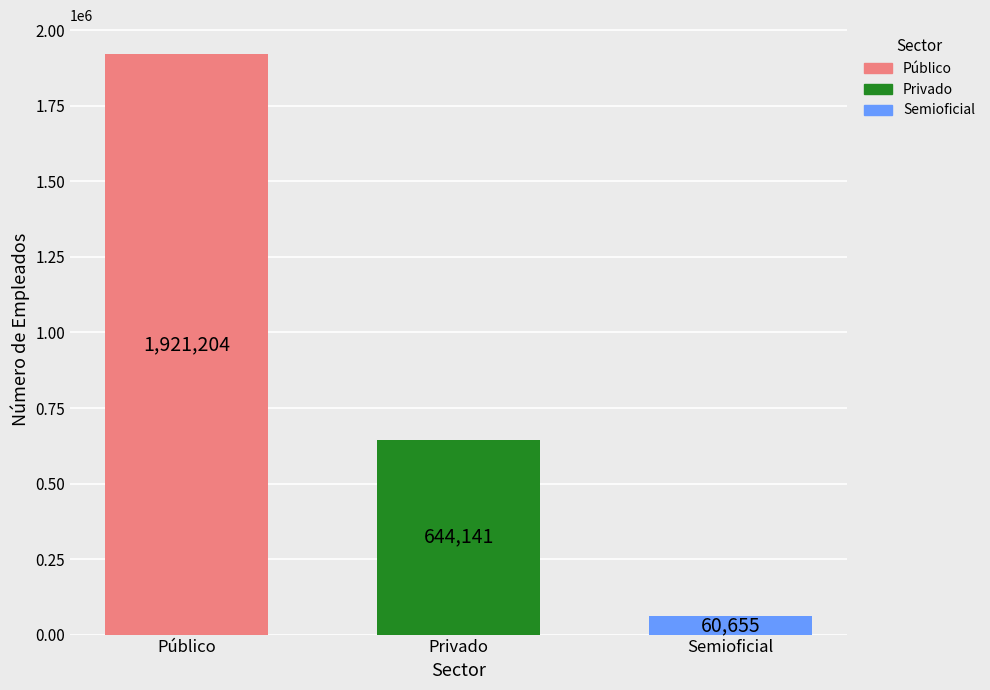

What is the change in value from Público to Semioficial?

-1860549